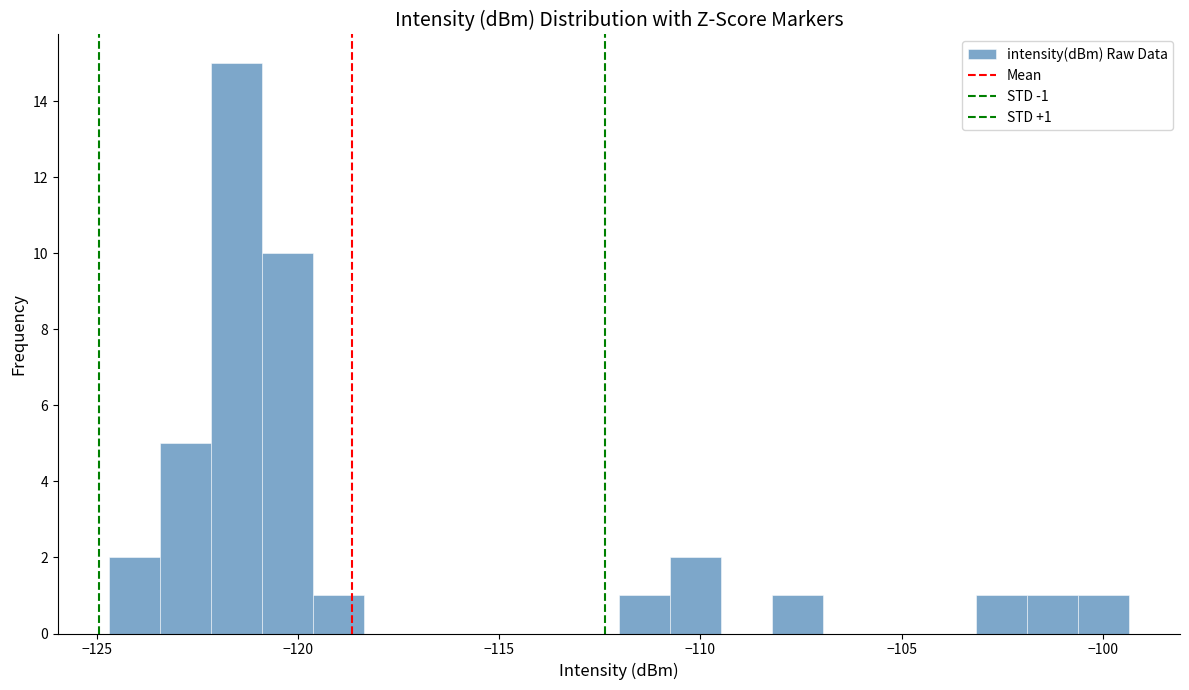

Around what value on the x-axis is the tallest bar? Give the approximate position of its centre, as read against the axis.

-121.5